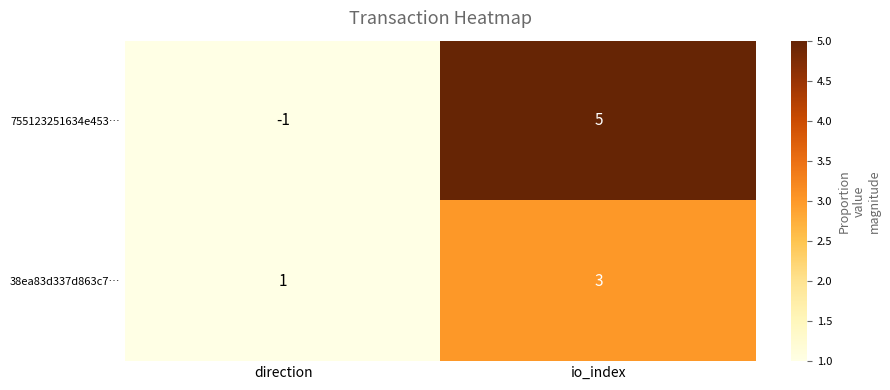

At which category is the sum across all series the highest?

io_index